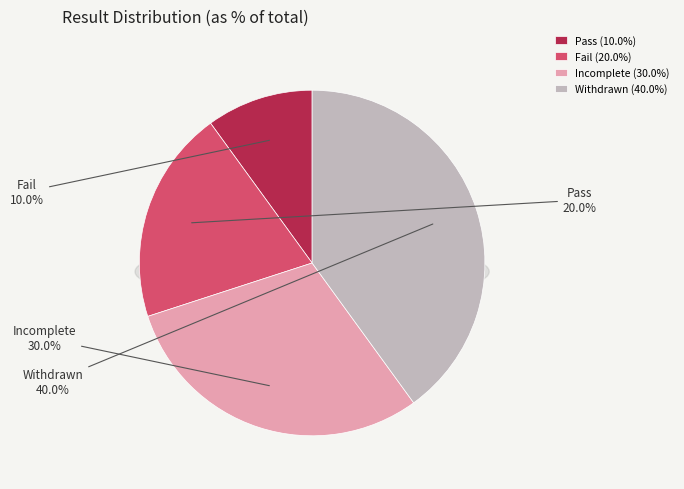

How many segments does this pie chart have?

4